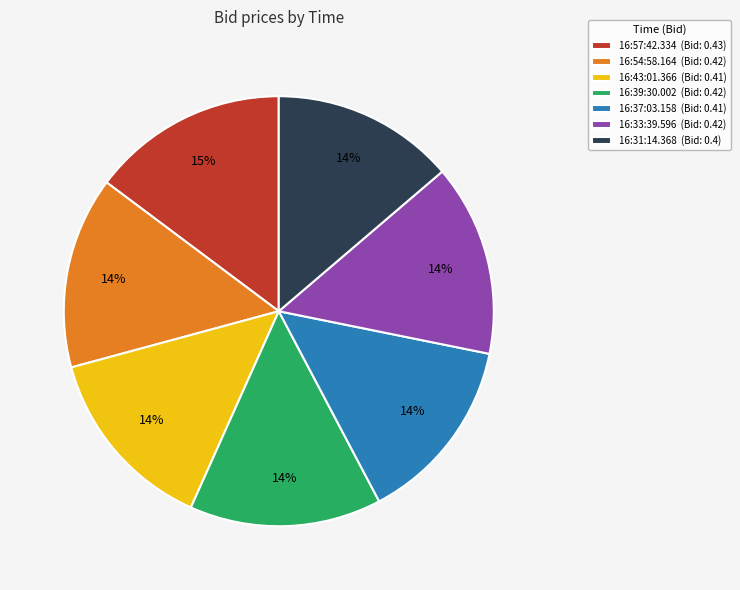

How many segments does this pie chart have?

7